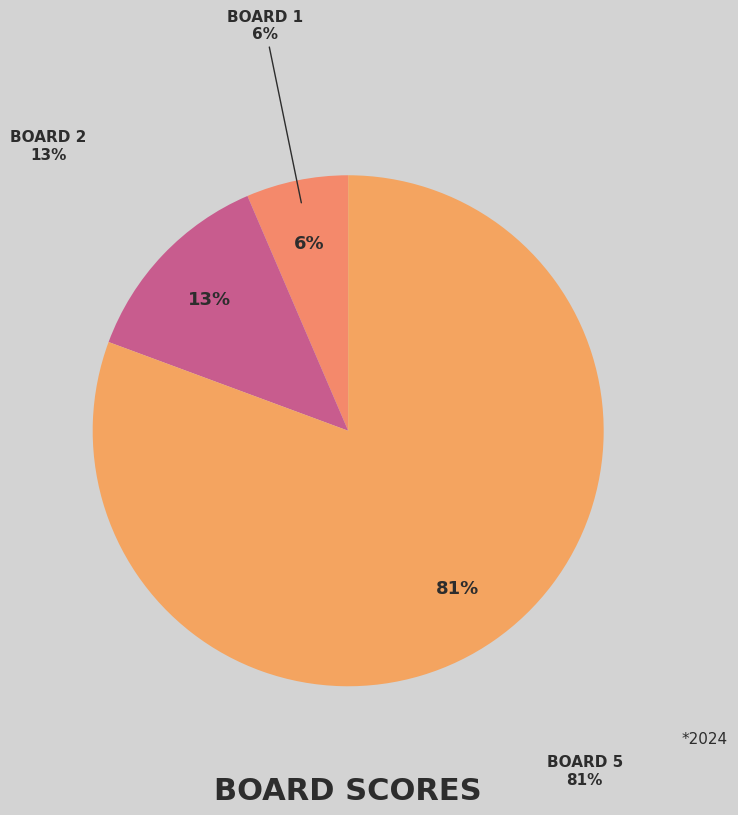

Count the number of slices in the pie.

5